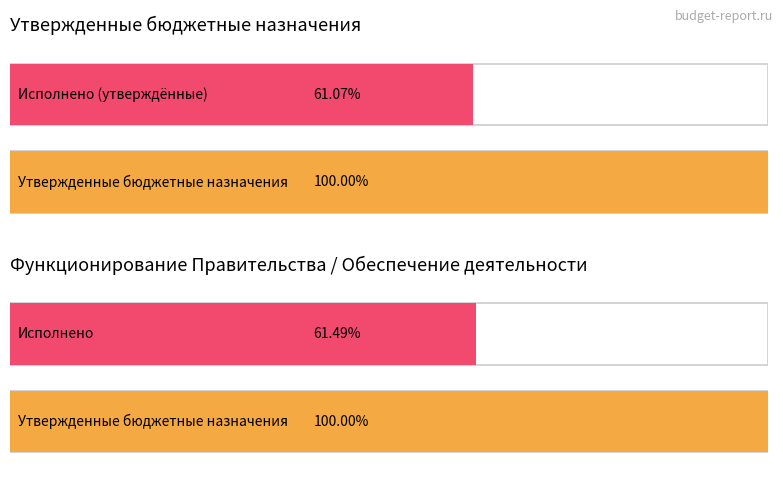

Is it true that Исполнено equals 5619845.0 at ОБЩЕГОСУДАРСТВЕННЫЕ ВОПРОСЫ?

False